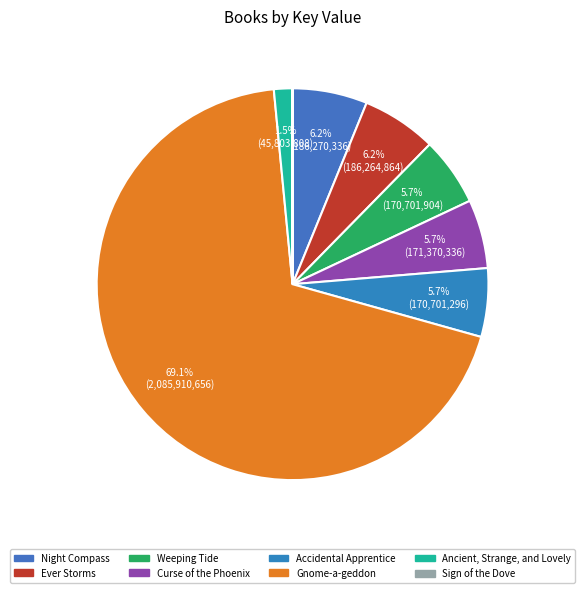

To the nearest percent, what is the difference between the Accidental Apprentice and Ever Storms slice percentages?

1%